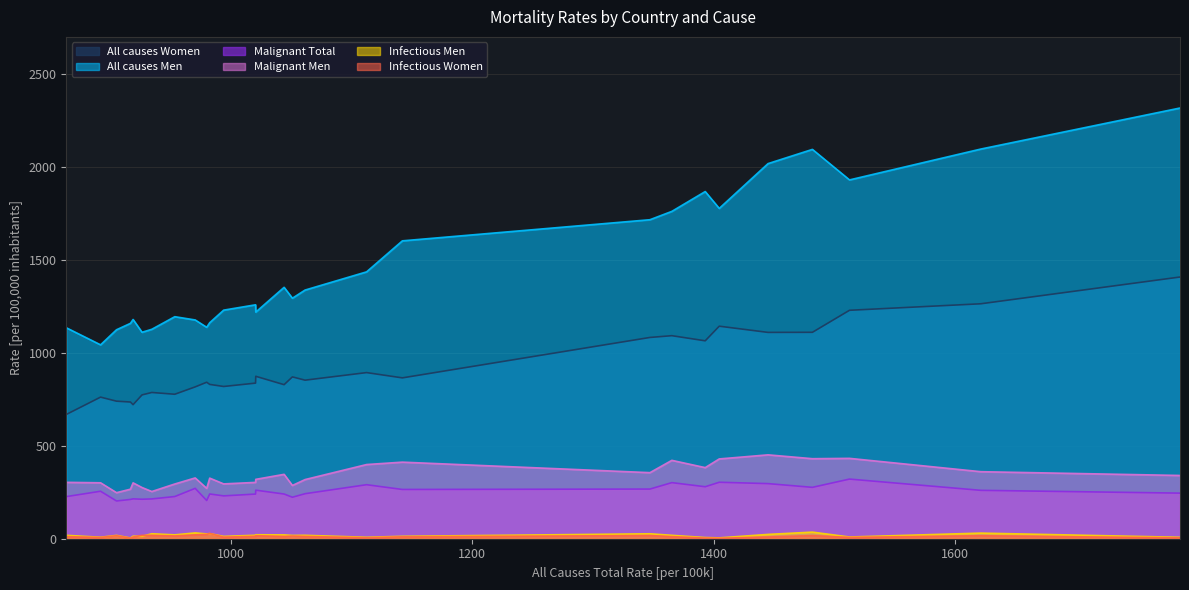

True or false: Infectious Men and Malignant Men intersect in this chart.

False